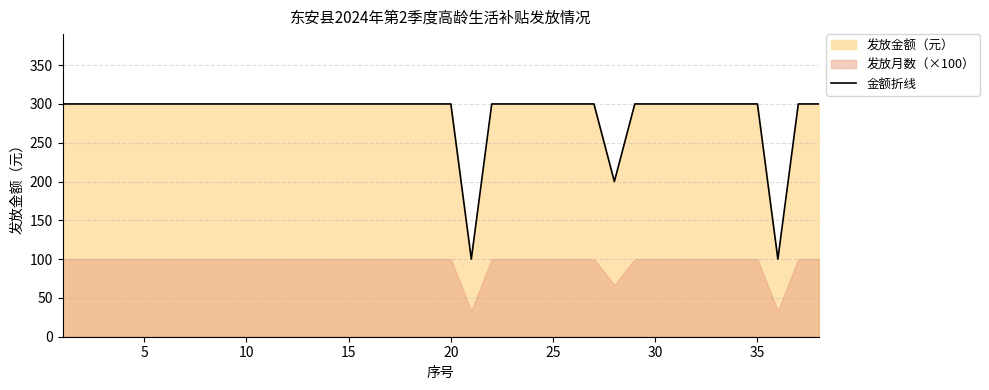

Reading left to right, what are all the values shown in this chart?

300	300	300	300	300	300	300	300	300	300	300	300	300	300	300	300	300	300	300	300	100	300	300	300	300	300	300	200	300	300	300	300	300	300	300	100	300	300